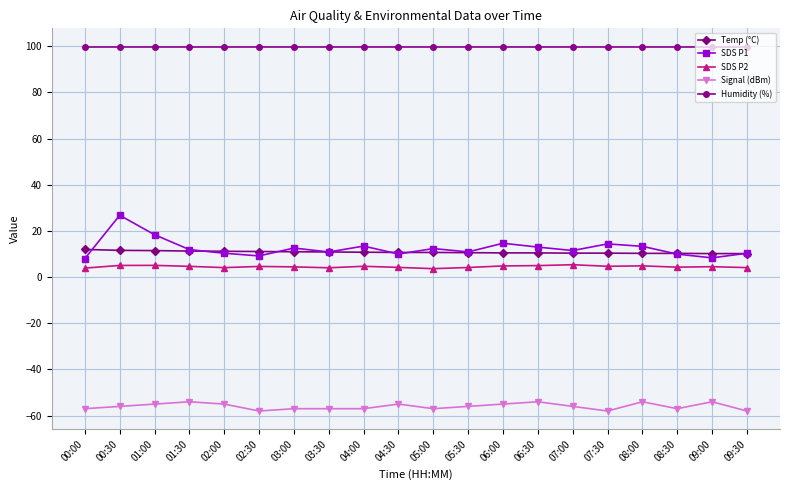

What is the minimum value for SDS P1?

8.1